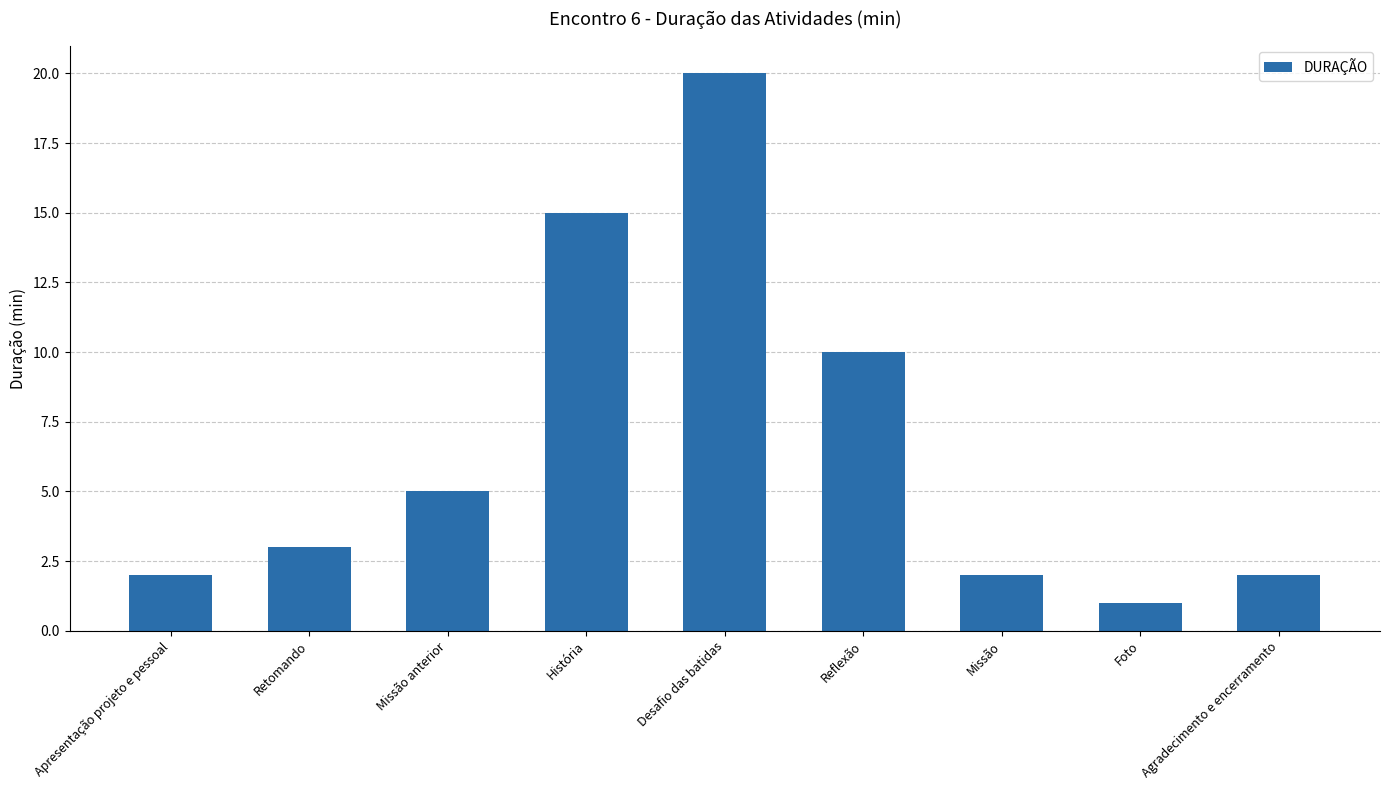

What is the ratio of the value at Missão to the value at Retomando?

0.7